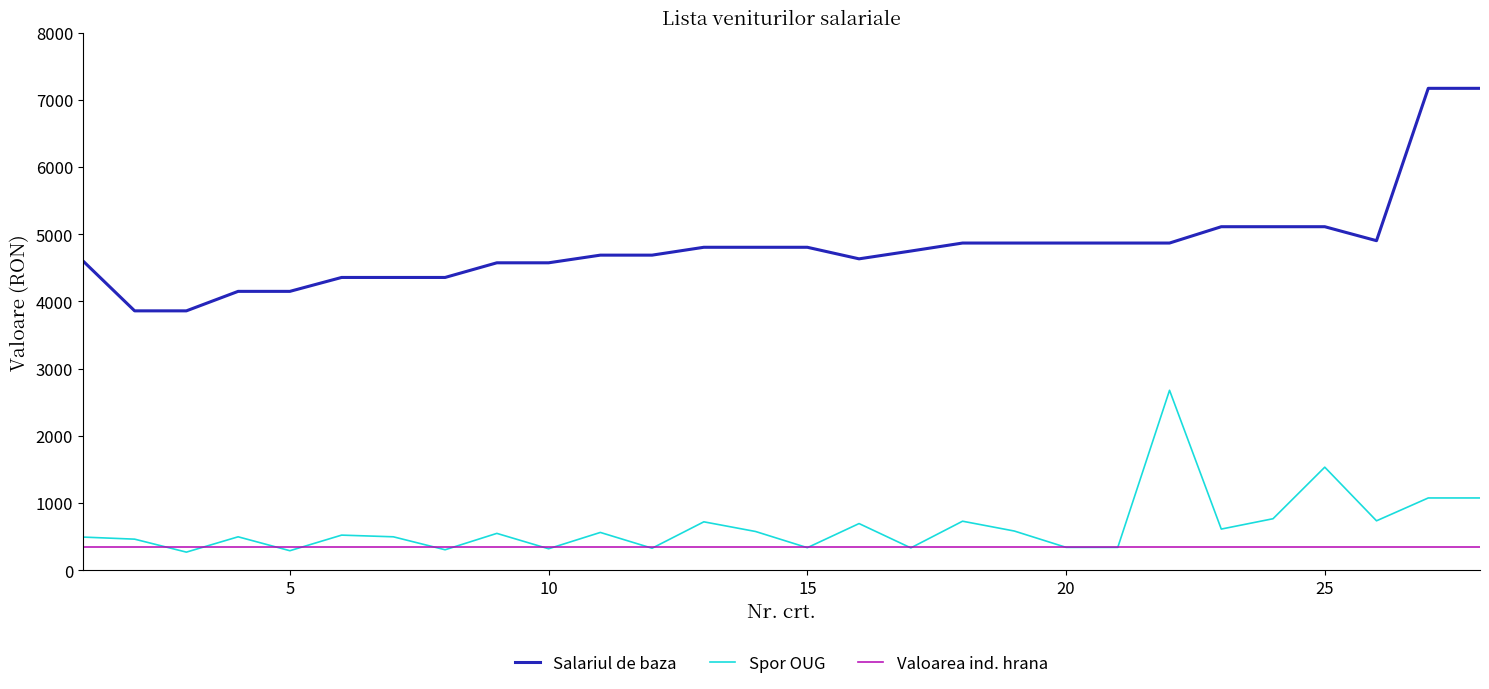

What is the minimum value shown in the chart?

270